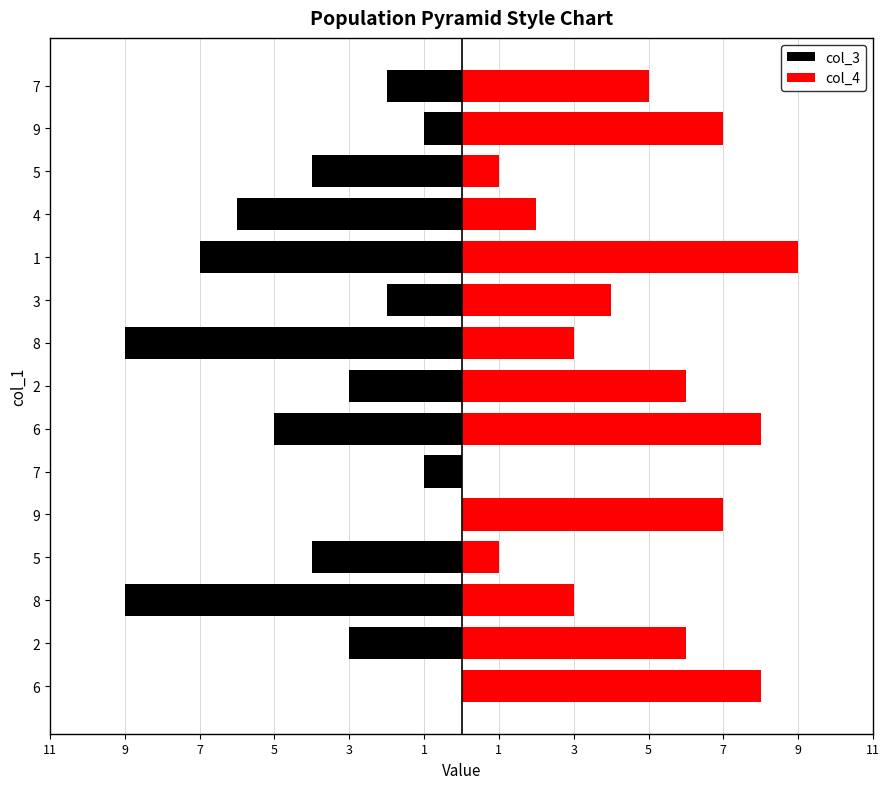

What are all the series names shown in the legend?

col_3, col_4